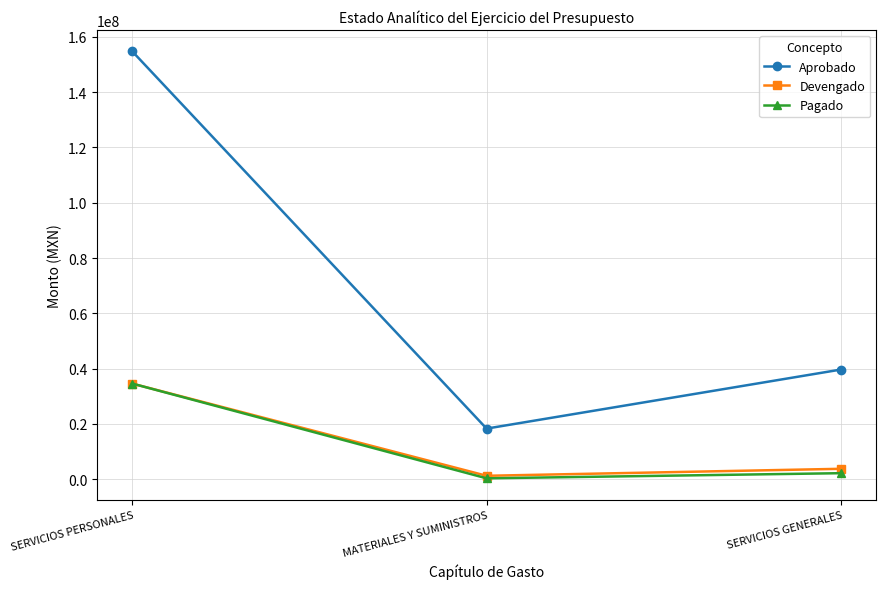

The Aprobado series shows 39630714.0 at SERVICIOS GENERALES. True or false?

True